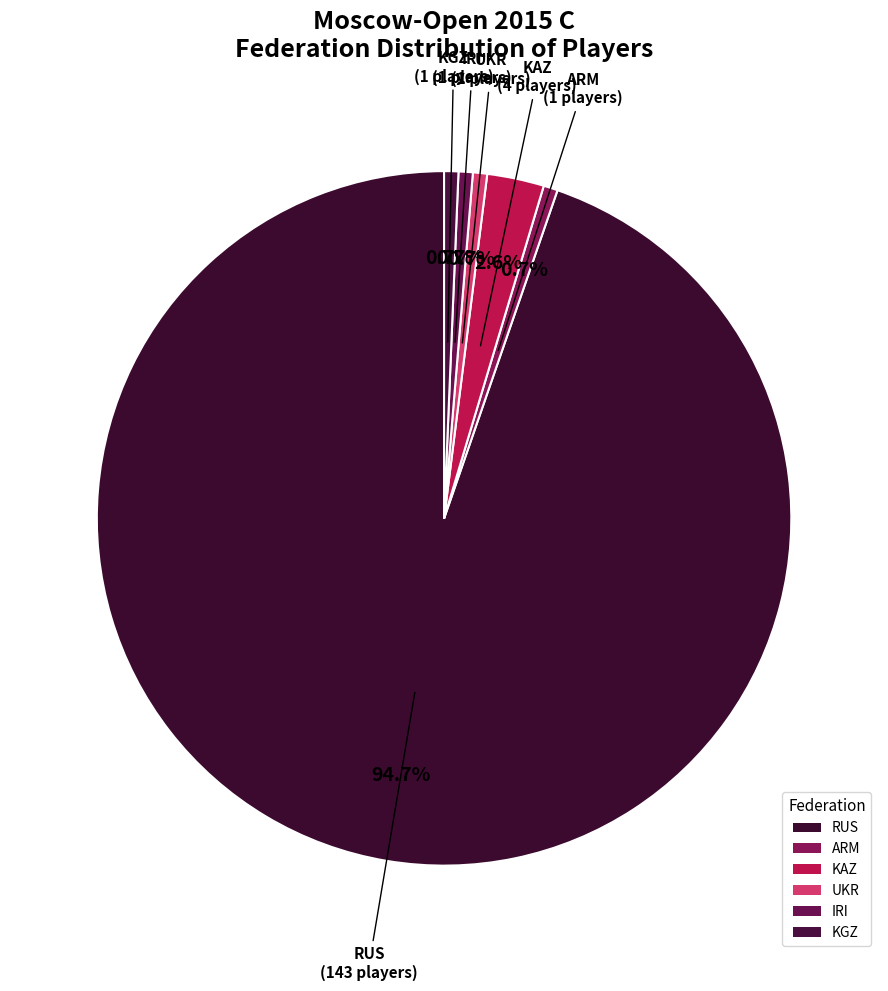

Is IRI the majority of the pie?

No